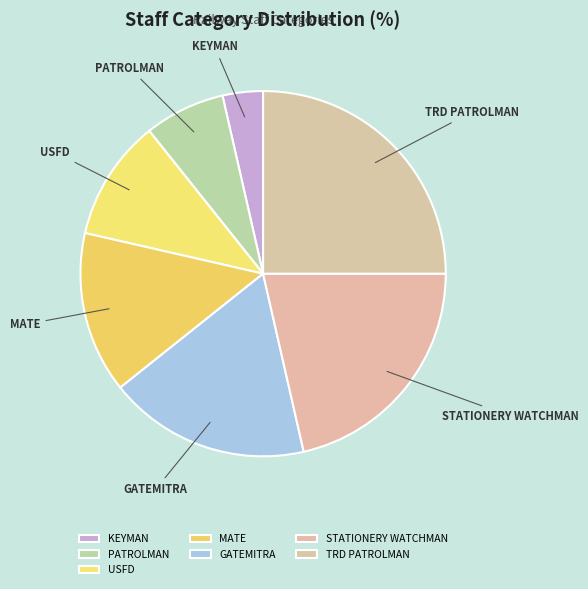

Is there any slice that represents more than half of the pie?

No